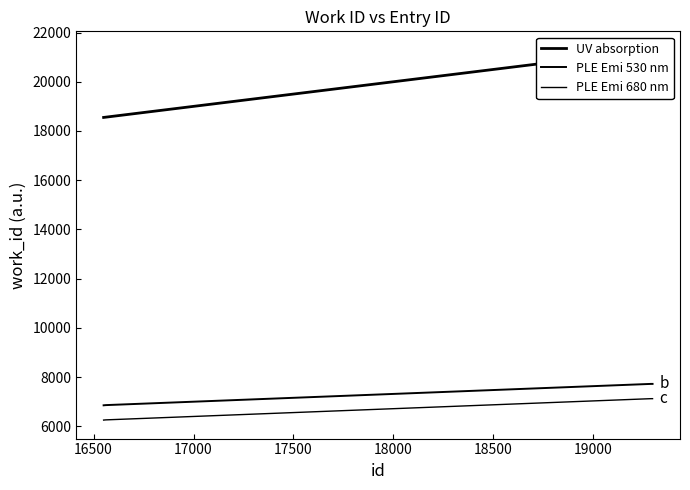

What is the minimum value for PLE Emi 530 nm?

6850